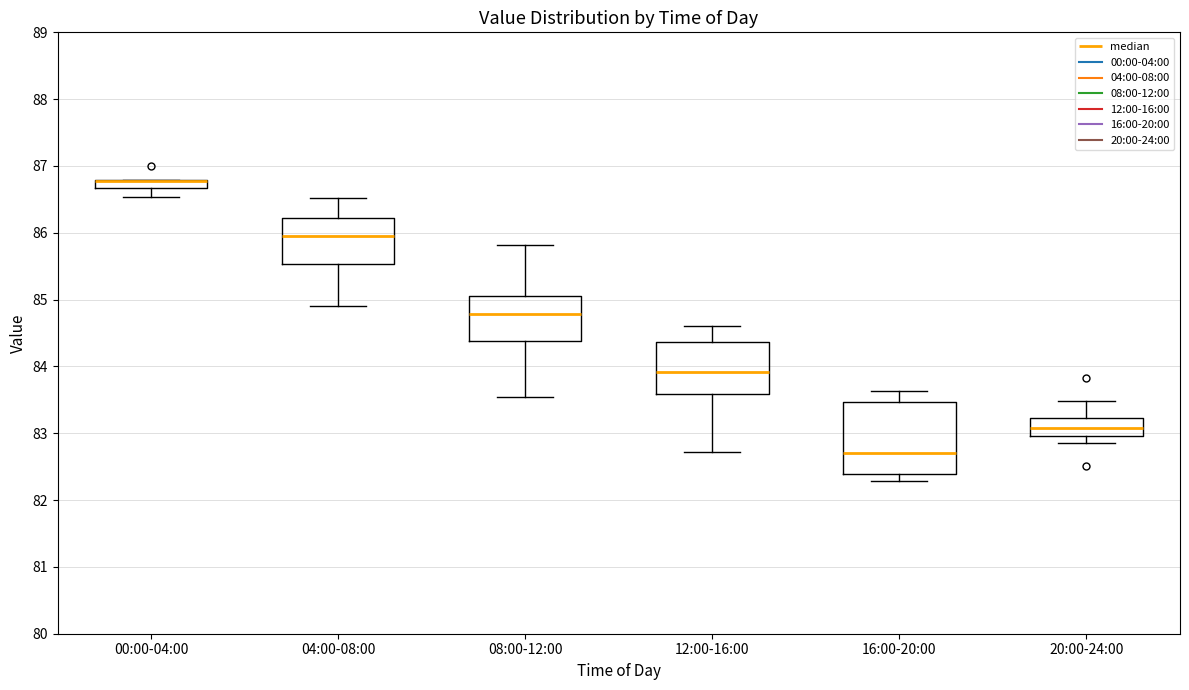

Where does the median line of the box for 08:00-12:00 sit on the y-axis? The values are not printed on the chart, so give them approximately, as read against the axis.

84.8